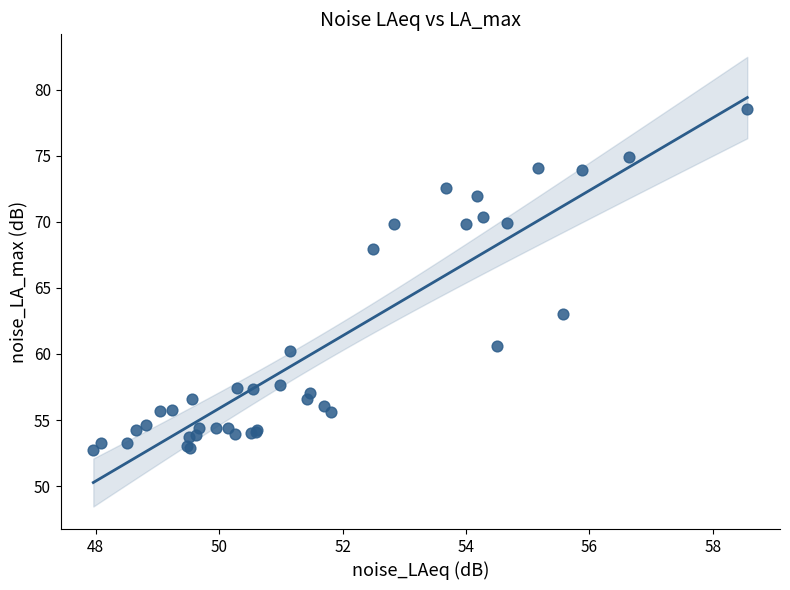

What Y value in the scatter plot is closest to 65?

63.0